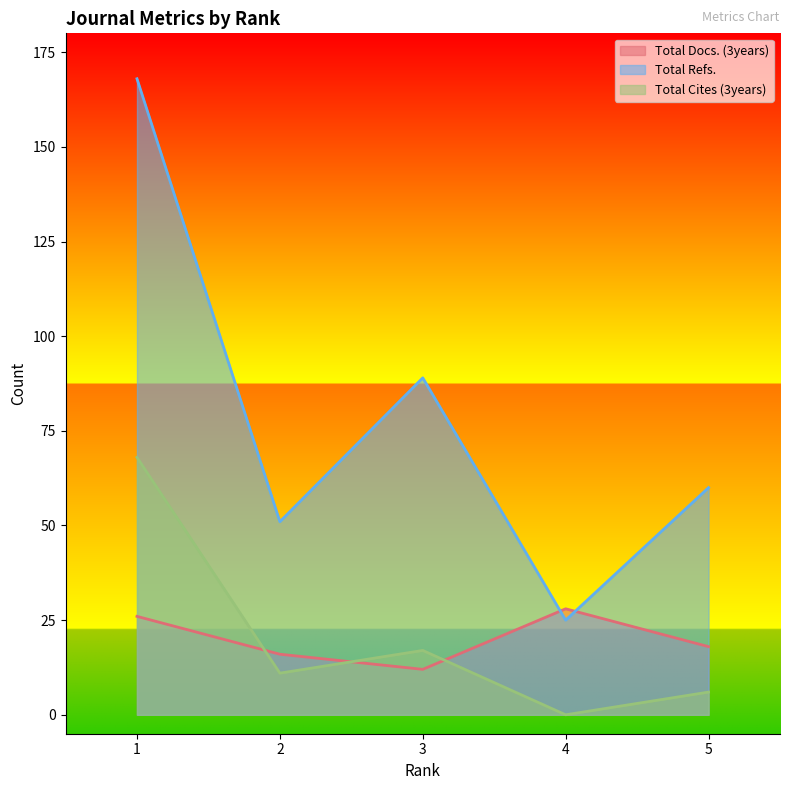

How many intersections are there between Total Refs. and Total Docs. (3years)?

2